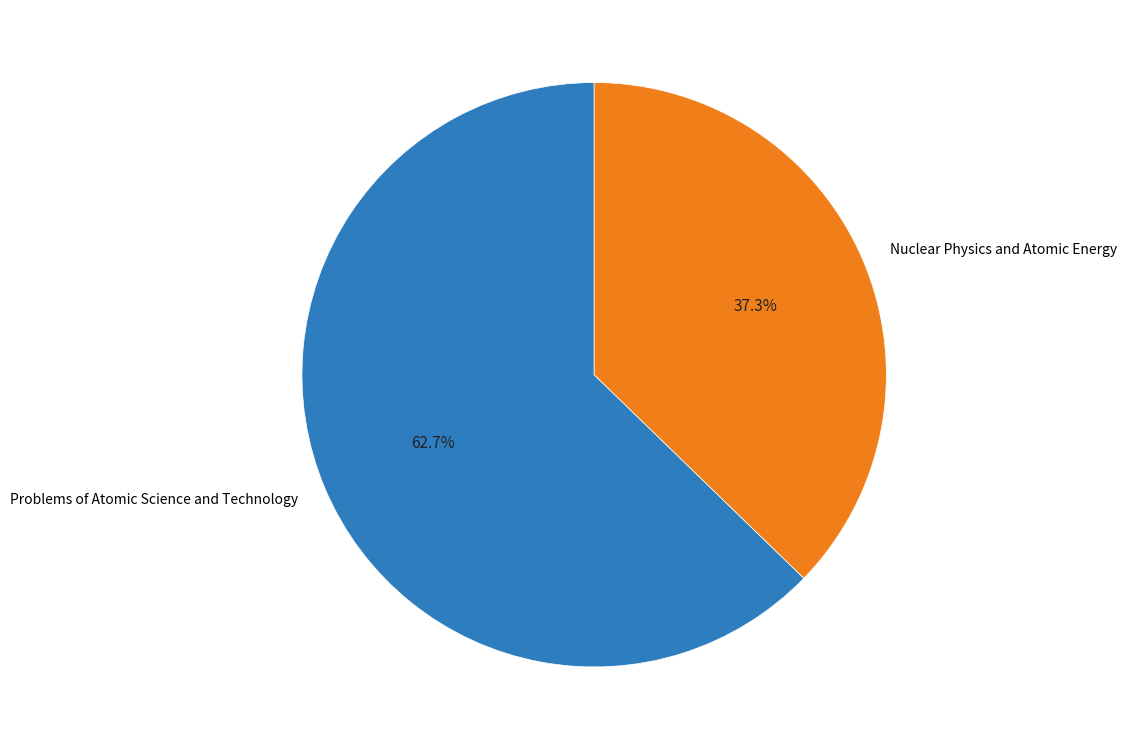

To the nearest percent, what percentage of the pie is Nuclear Physics and Atomic Energy?

37%